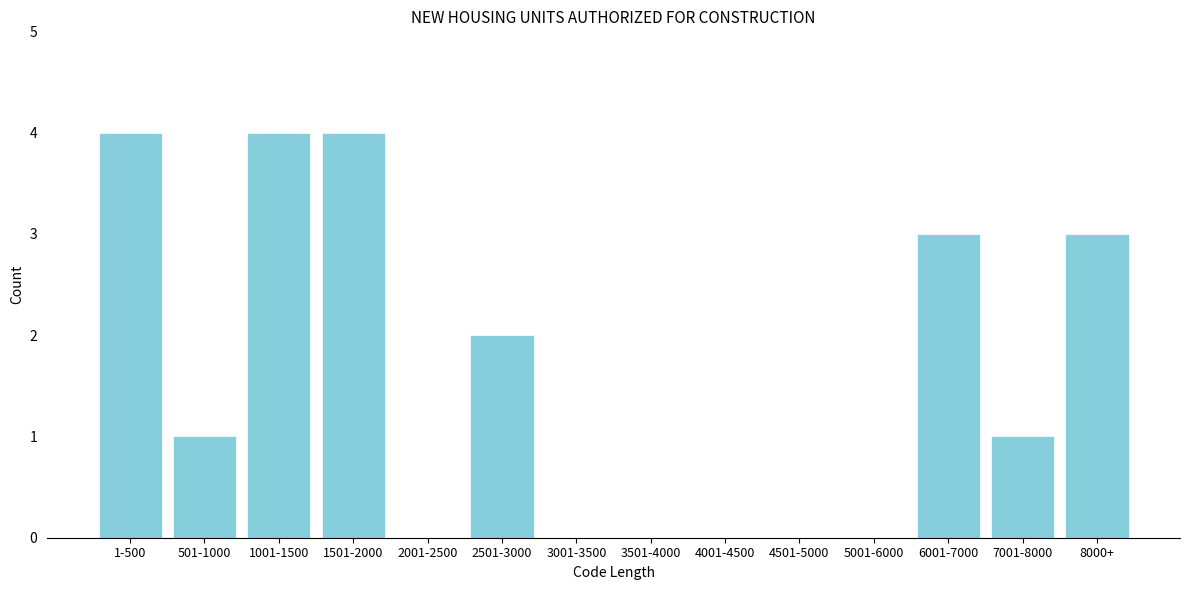

Reading left to right, transcribe all the data shown in this chart.

1-500=4	501-1000=1	1001-1500=4	1501-2000=4	2001-2500=0	2501-3000=2	3001-3500=0	3501-4000=0	4001-4500=0	4501-5000=0	5001-6000=0	6001-7000=3	7001-8000=1	8000+=3